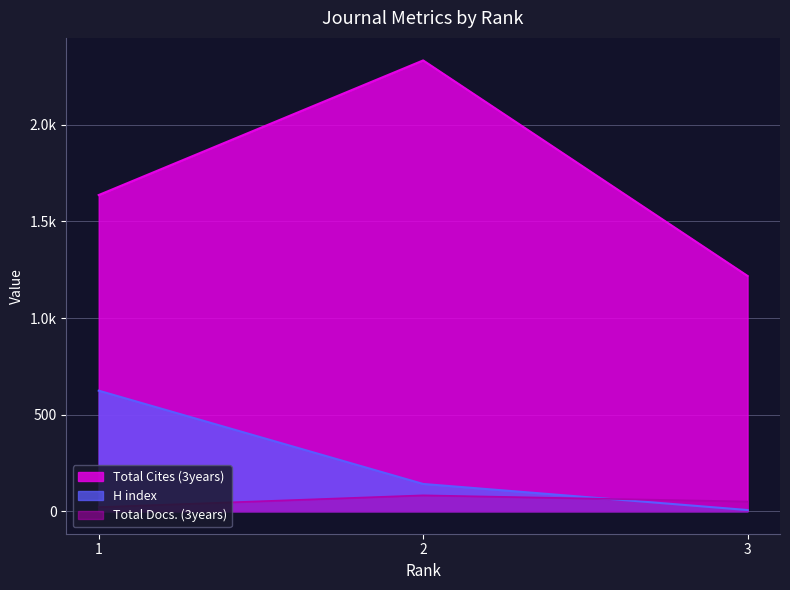

How many H index values are between 6 and 624?

3